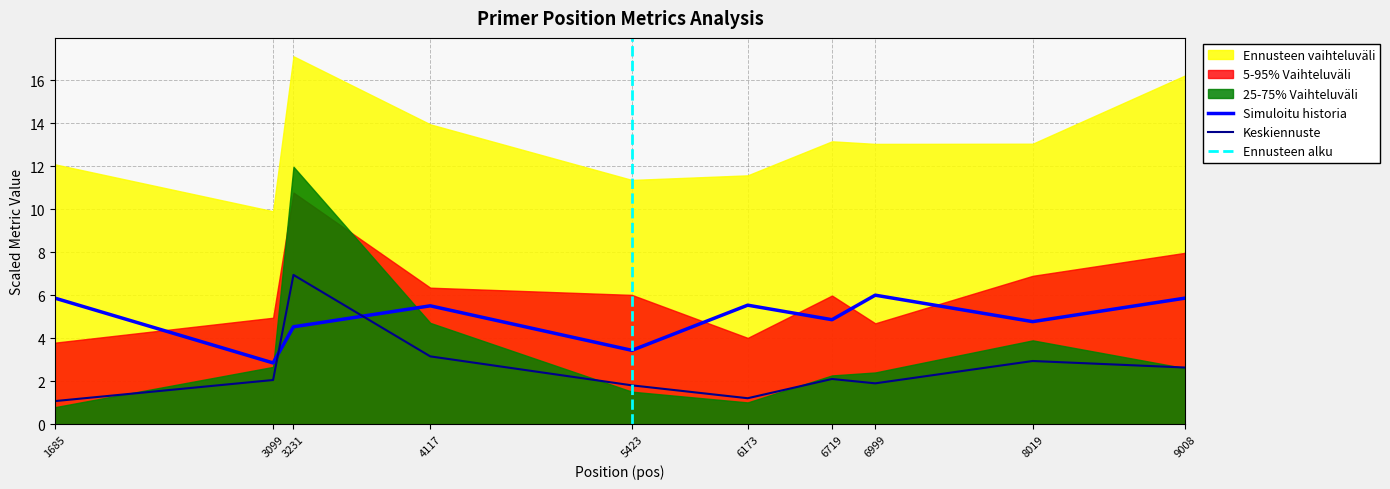

What is the minimum value shown in the chart?

1.1